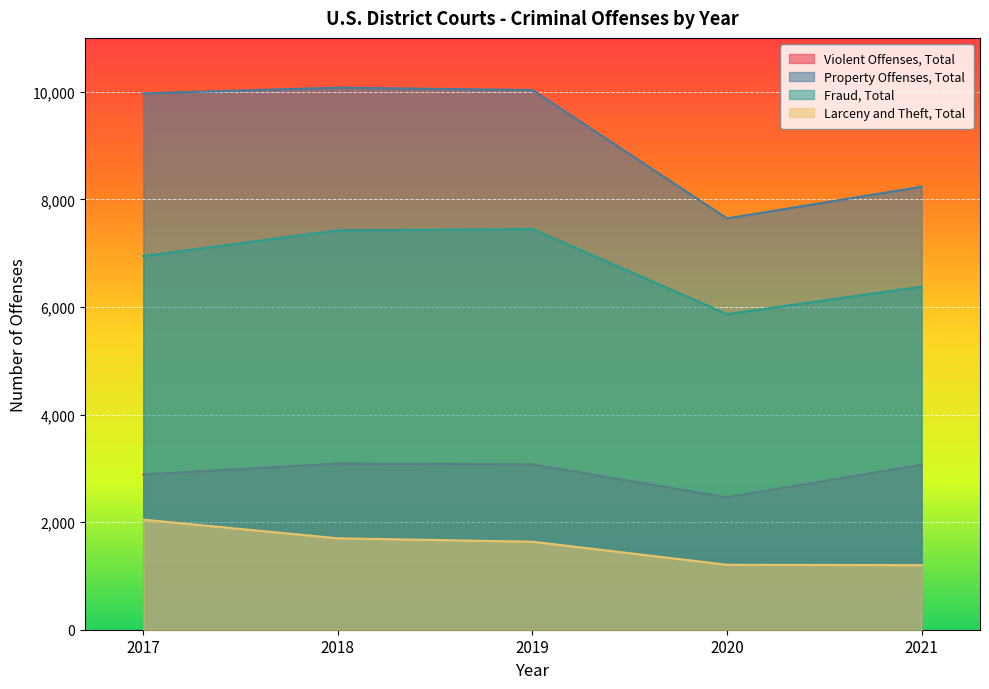

How many interior local valleys does the Property Offenses, Total series have?

1